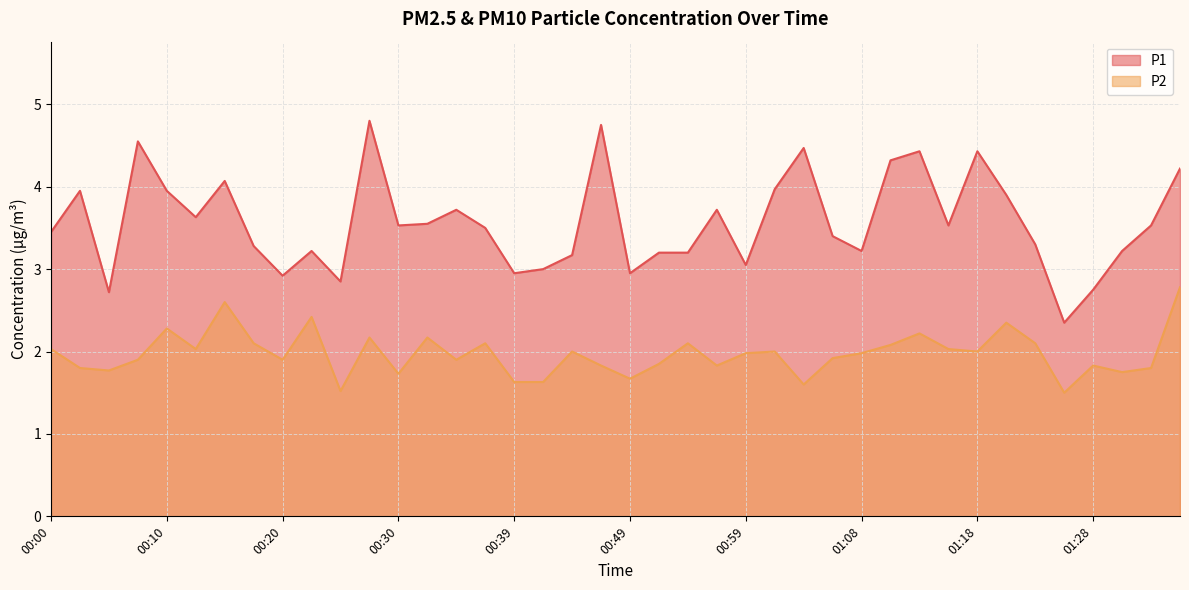

How many values in the P1 series exceed 3?

32